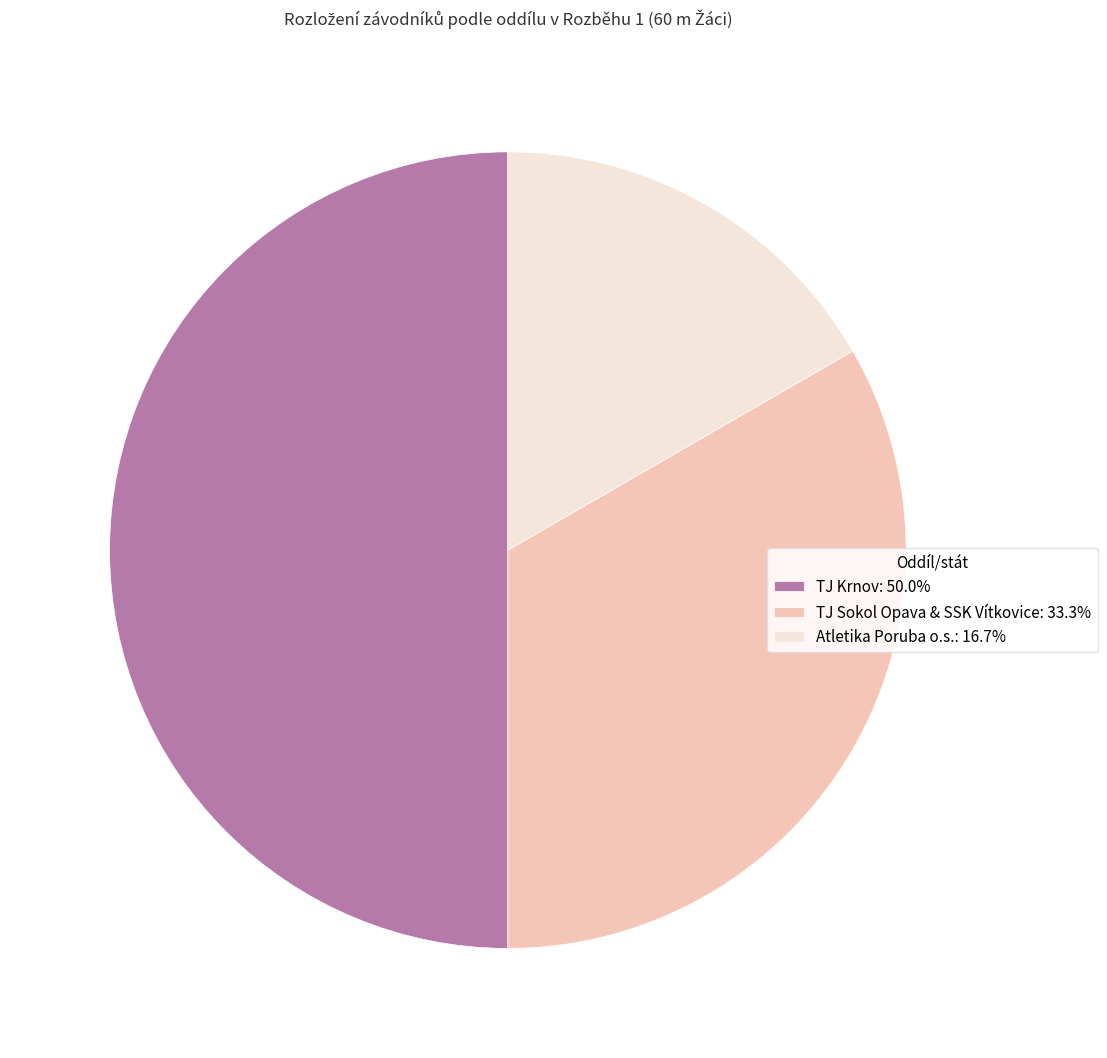

How many slices are in this pie chart?

3